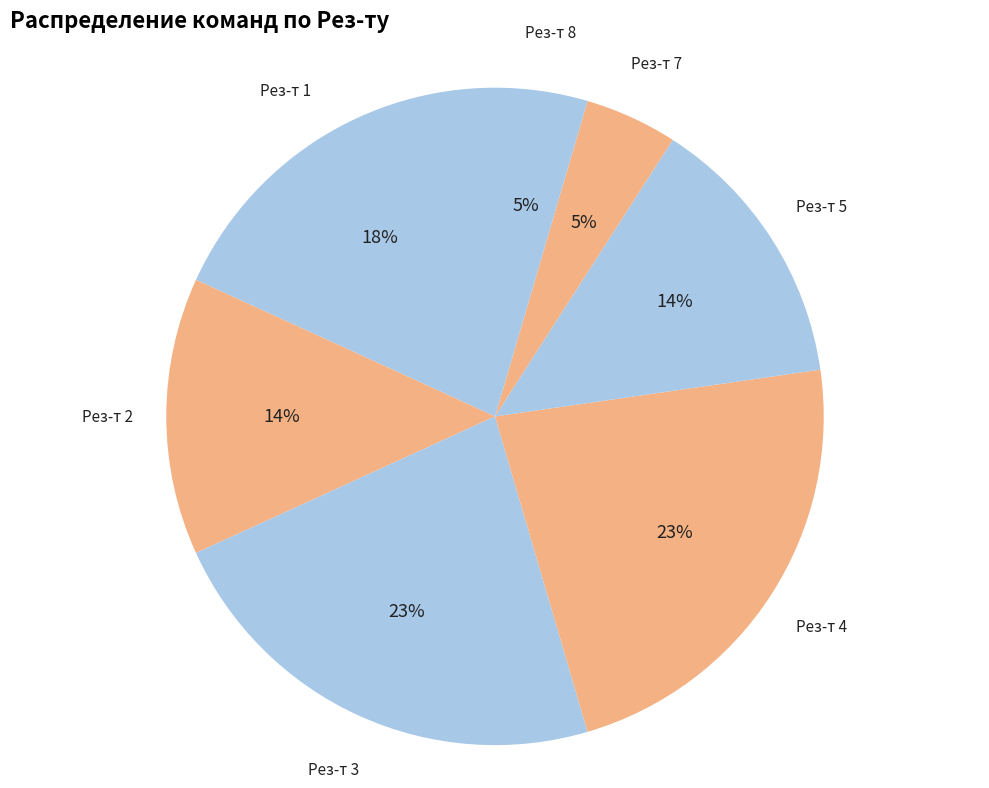

Combined, do Рез-т 1 and Рез-т 5 account for over 50%?

No